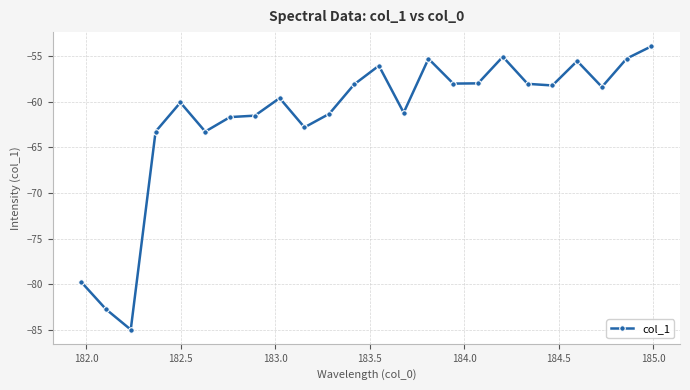

True or false: there are more than 0 points higher than both neighbors.

True